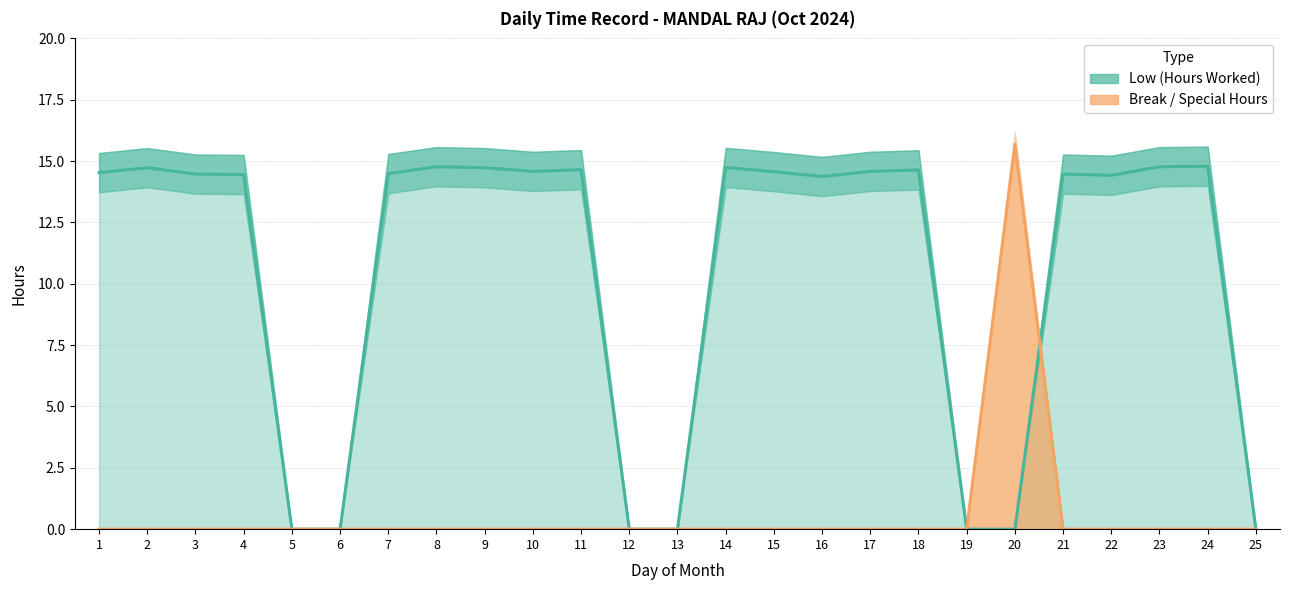

What is the difference between the second highest and second lowest values in the Low (Hours Worked) series?

14.8